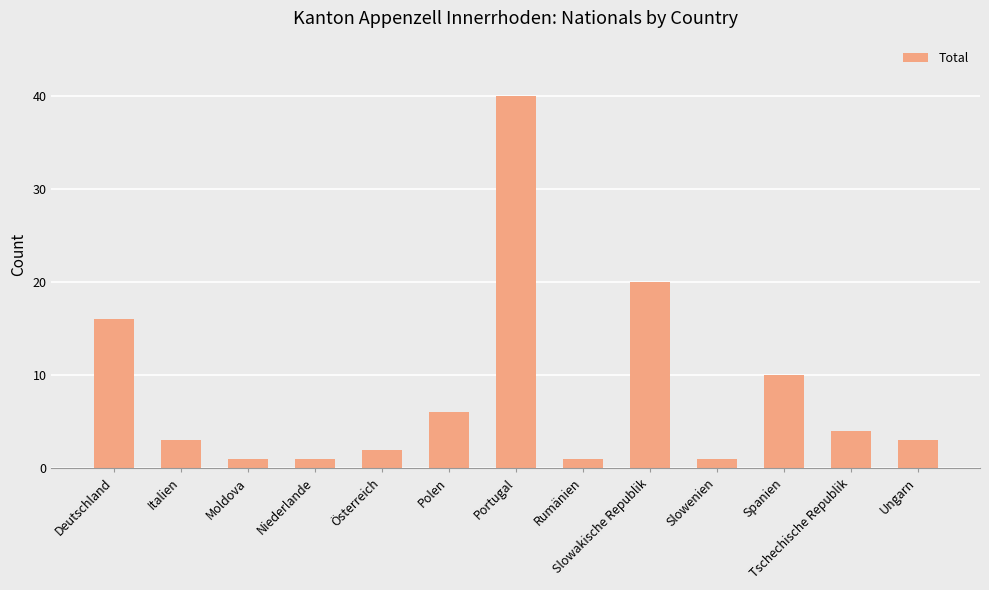

How many categories are shown in the chart?

13